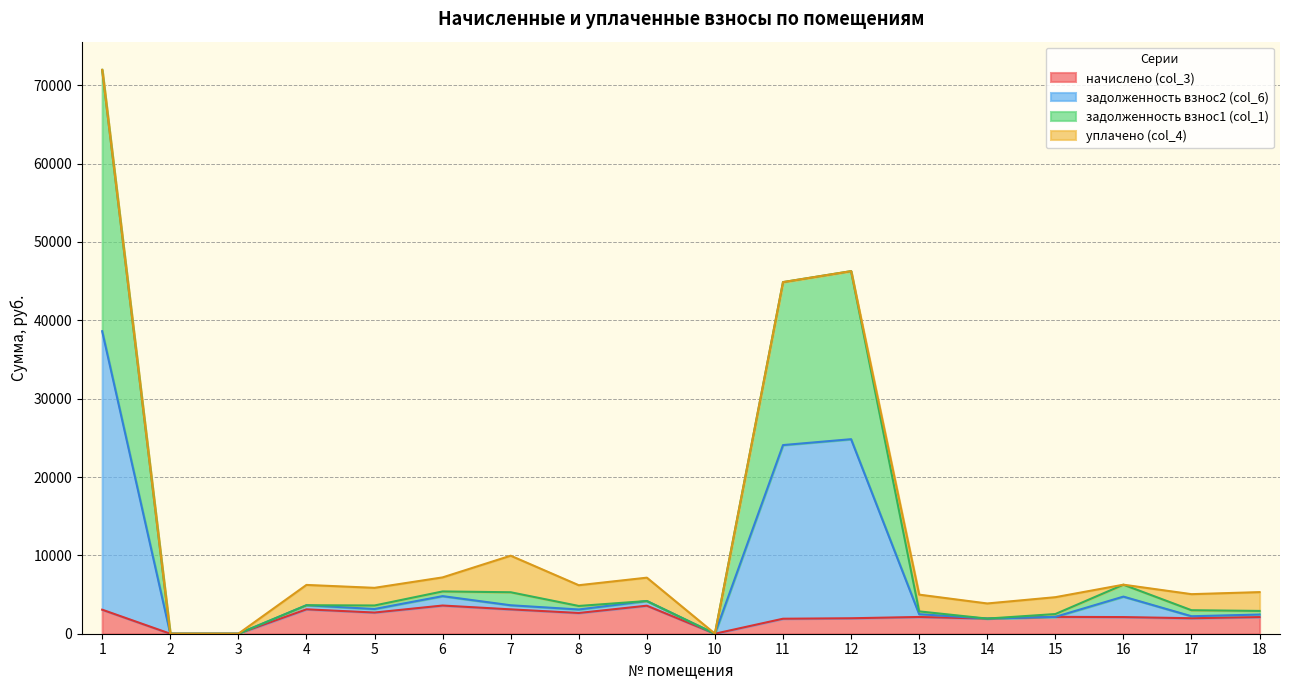

Which series has the largest range (max minus min)?

задолженность взнос2 (col_6)